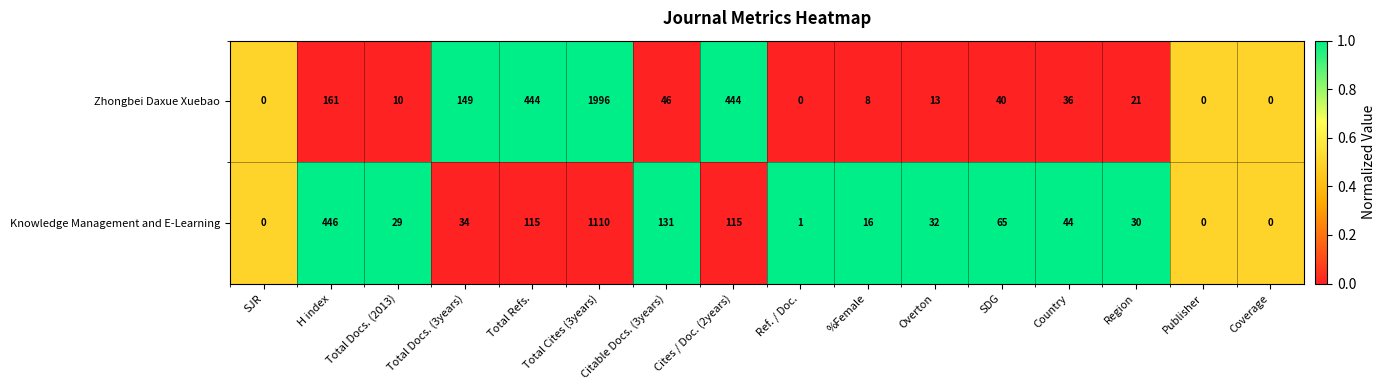

Where is Knowledge Management and E-Learning nearest to the value 555?

H index